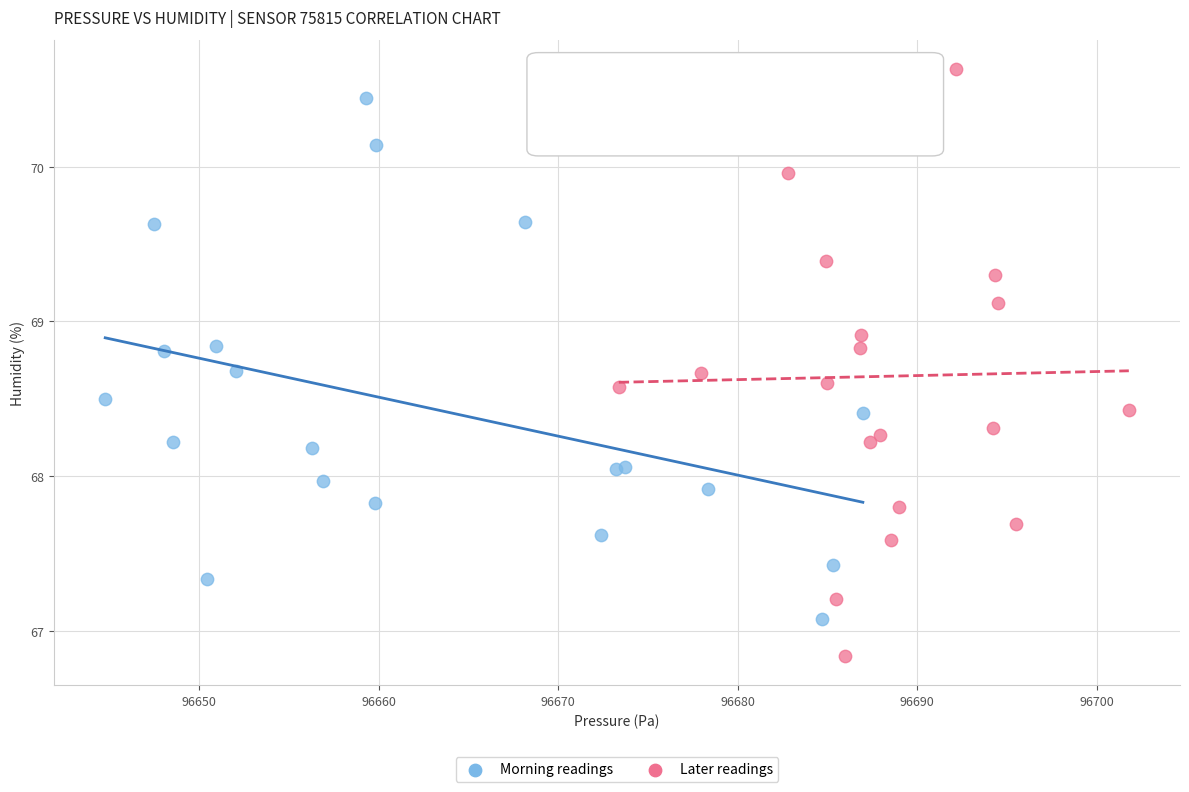

Which series contains the highest Y value?

Later readings